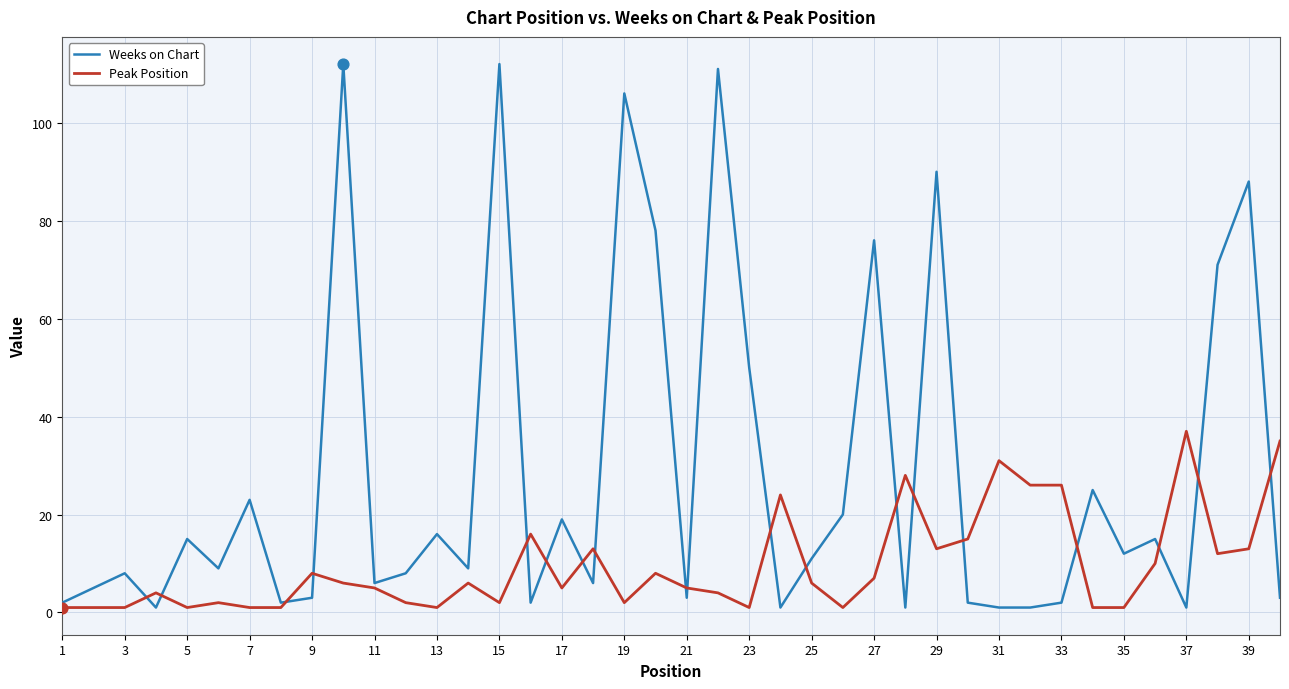

Which series has the largest total across all categories?

Weeks on Chart